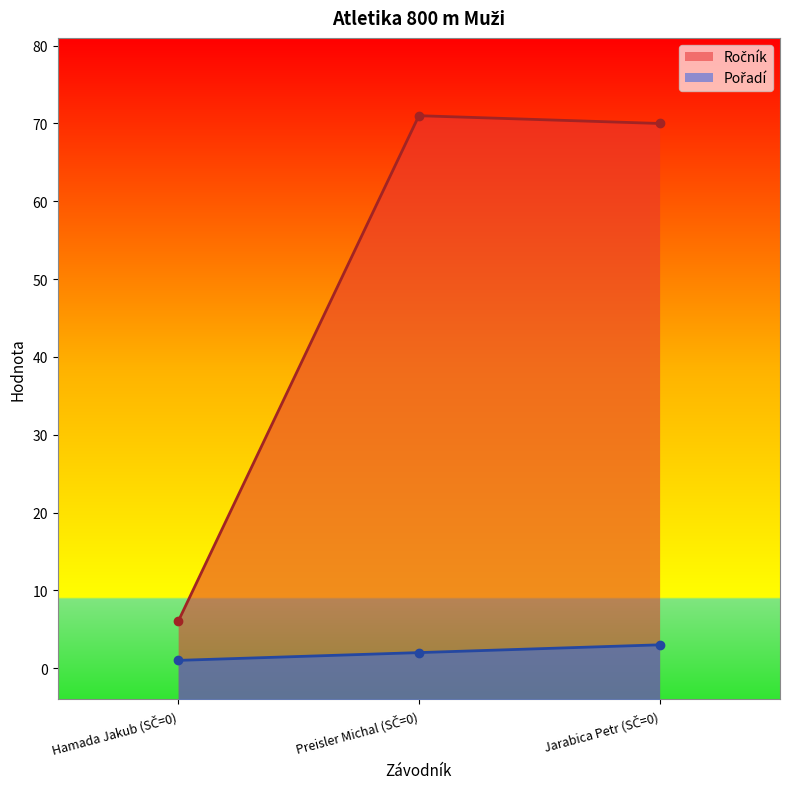

At which category is the sum across all series the highest?

Preisler Michal (SČ=0)